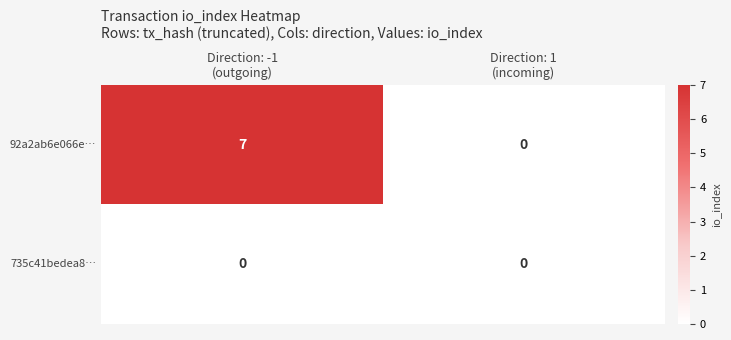

Reading right to left, what are all the values shown in this chart?

92a2ab6e066e…: 0	7
735c41bedea8…: 0	0